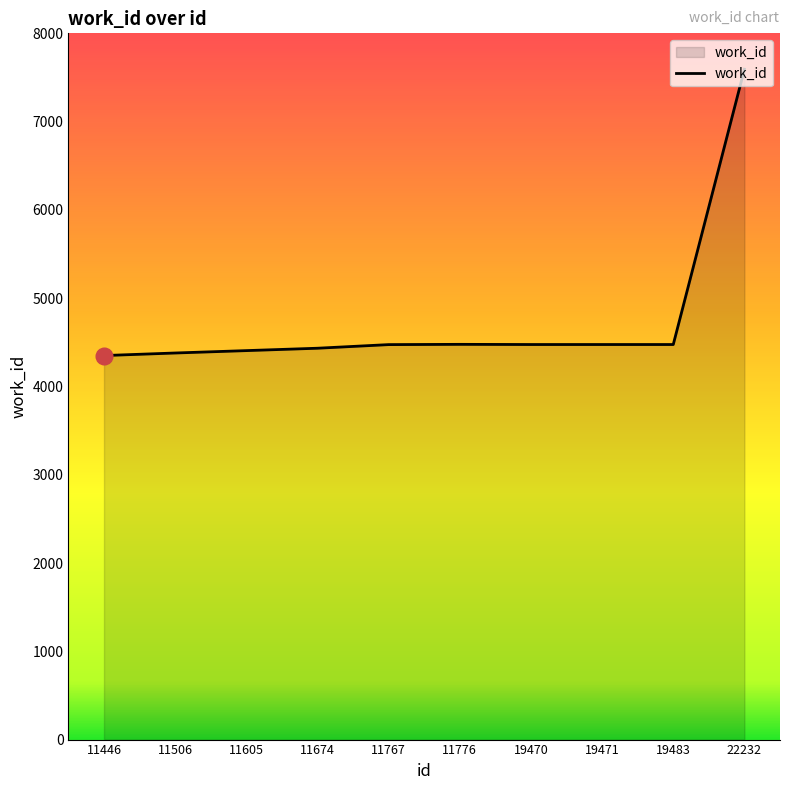

What is the smallest value displayed?

4350